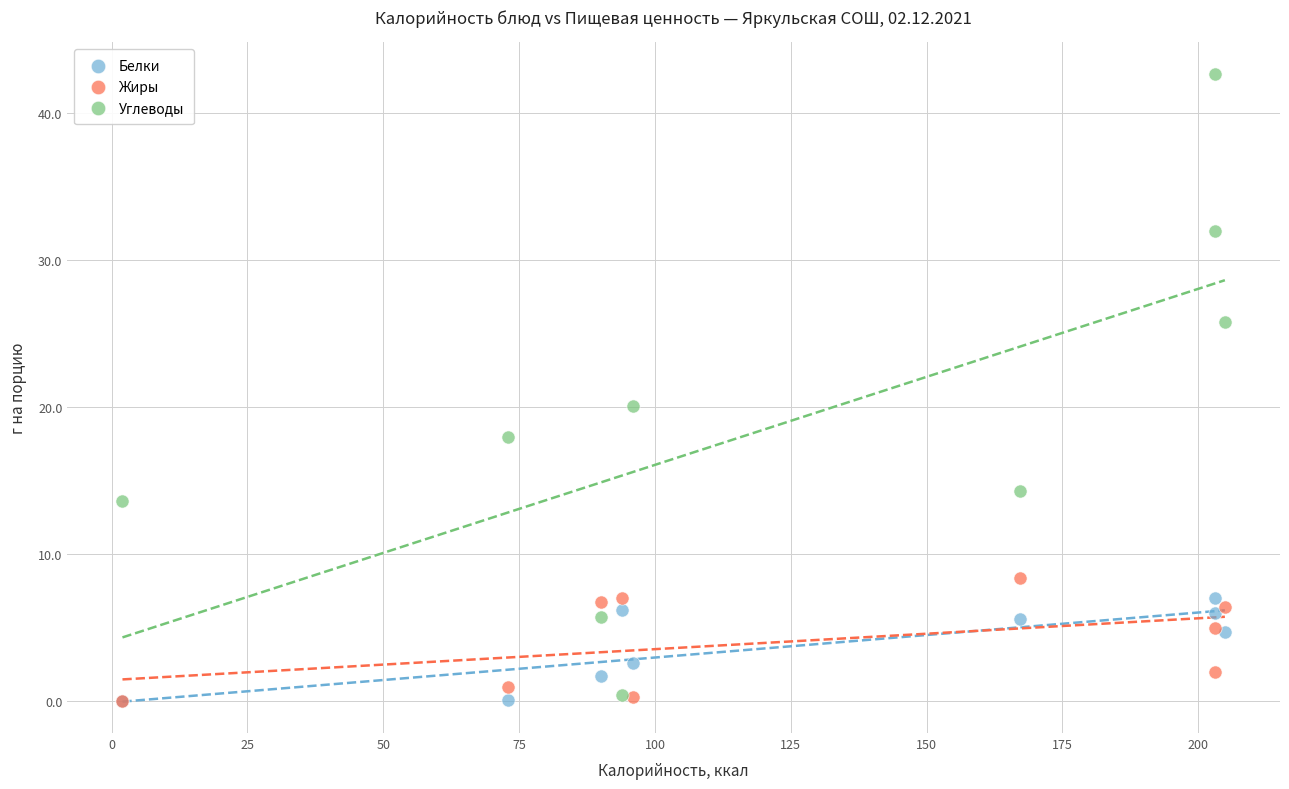

Across all series, what Y value is closest to 21?

20.1